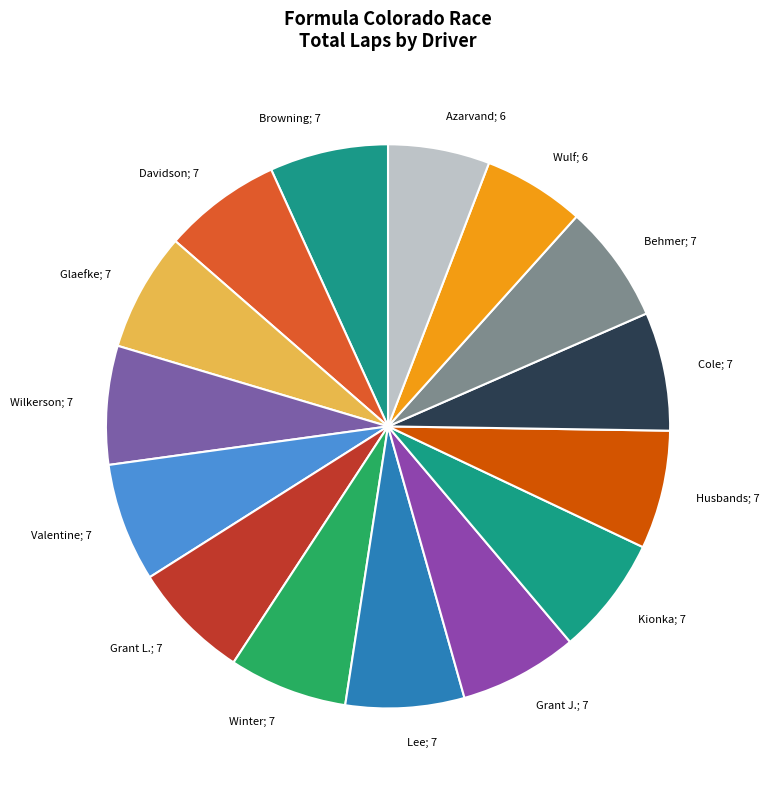

How many segments does this pie chart have?

15